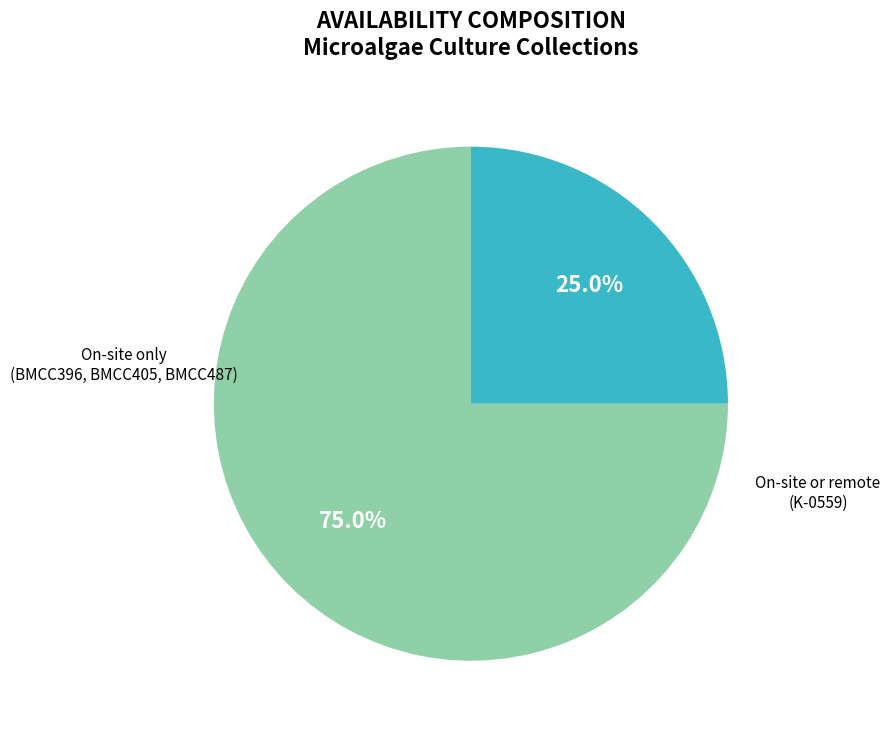

Does any single category account for the majority?

Yes